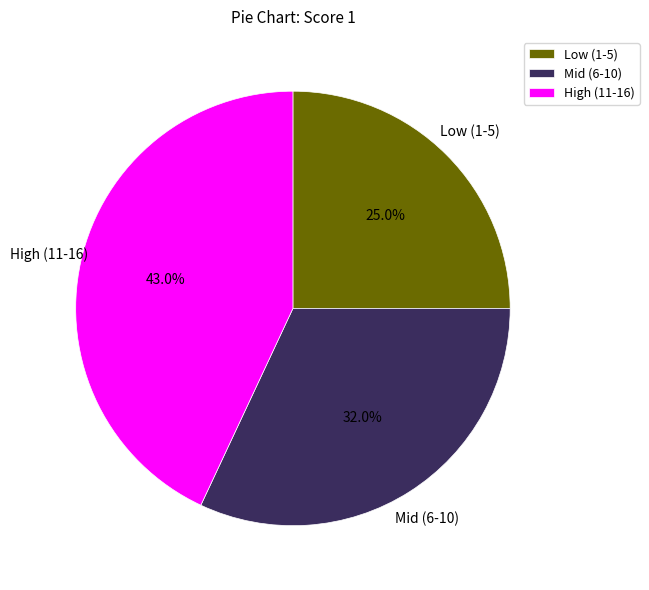

Which slice is the largest?

High (11-16)